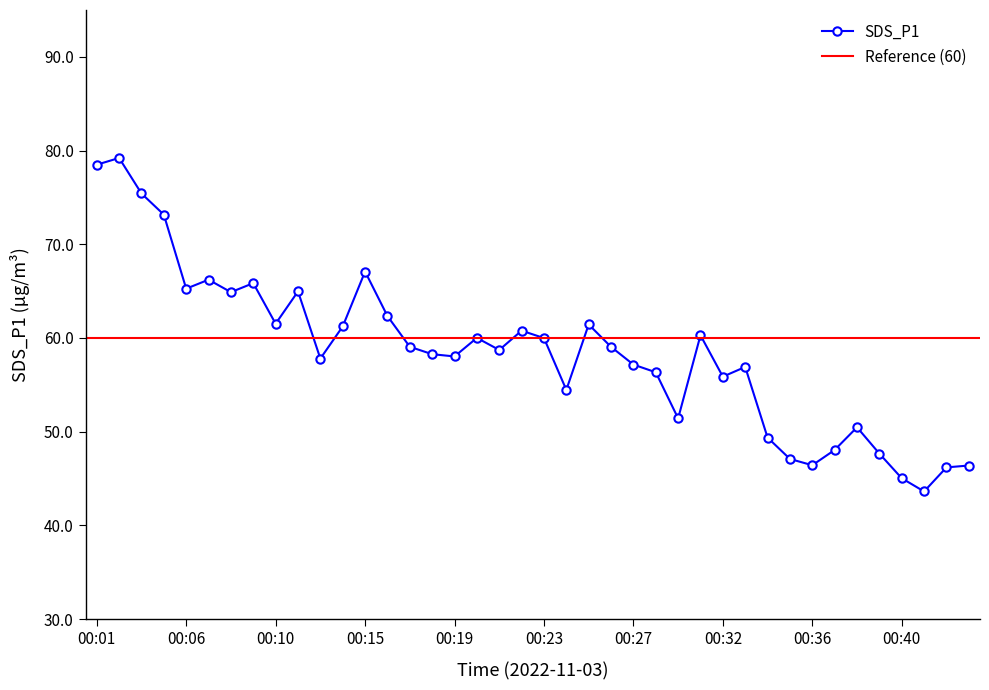

Reading left to right, list all the values displayed in this chart.

78.5	79.2	75.4	73.2	65.3	66.2	64.9	65.8	61.5	65.0	57.8	61.2	67.1	62.3	59.1	58.3	58.0	60.0	58.7	60.8	60.0	54.5	61.4	59.0	57.2	56.3	51.4	60.3	55.9	56.9	49.4	47.1	46.4	48.0	50.5	47.7	45.0	43.6	46.2	46.4